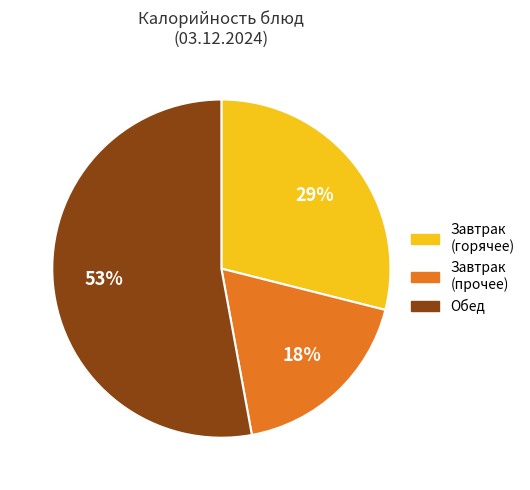

Is there any slice that represents more than half of the pie?

Yes